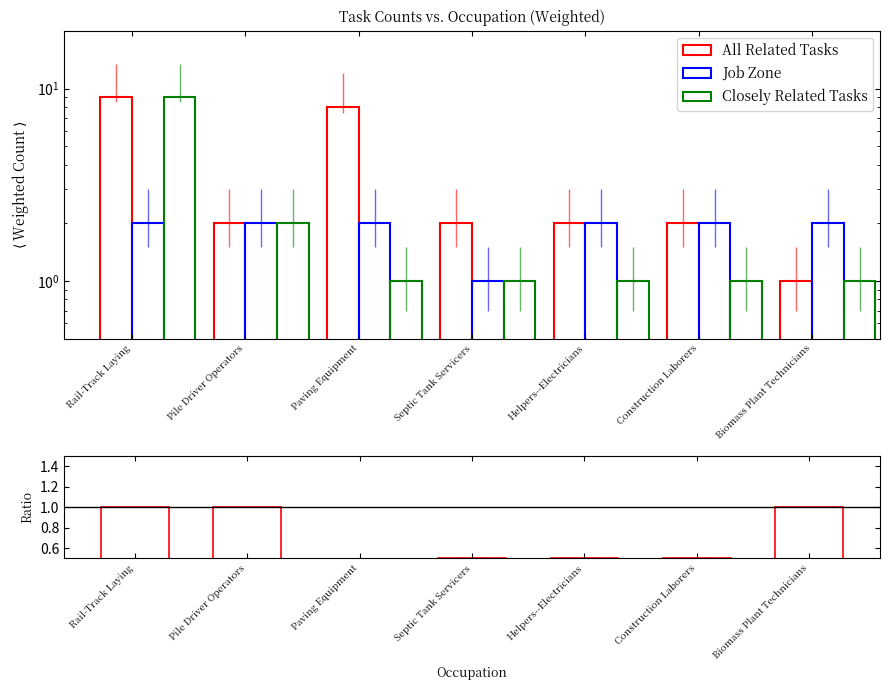

Which series has the largest total across all categories?

All Related Tasks